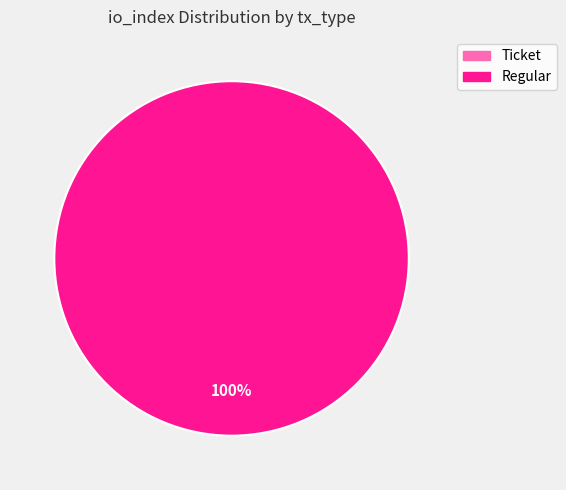

Count the number of slices in the pie.

2